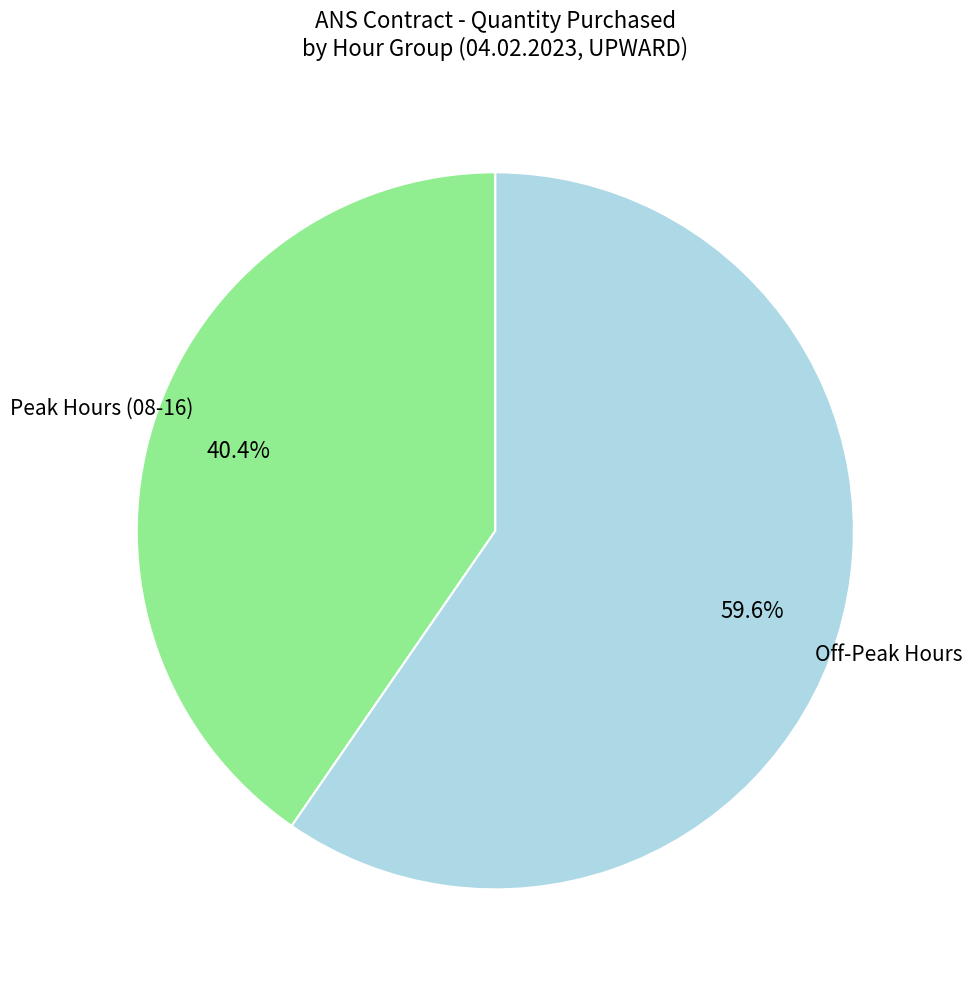

How much of the chart is everything except Peak Hours (08-16)?

59.6%